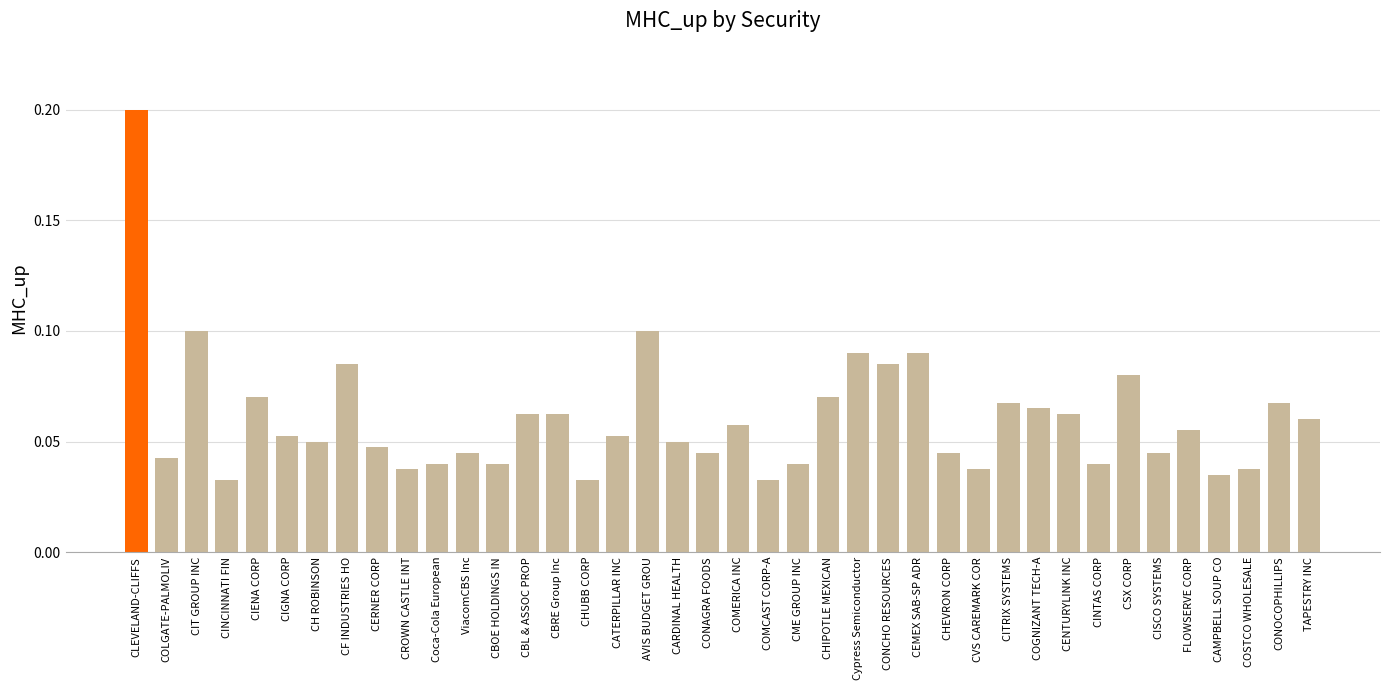

What is the sum of all values?

2.4